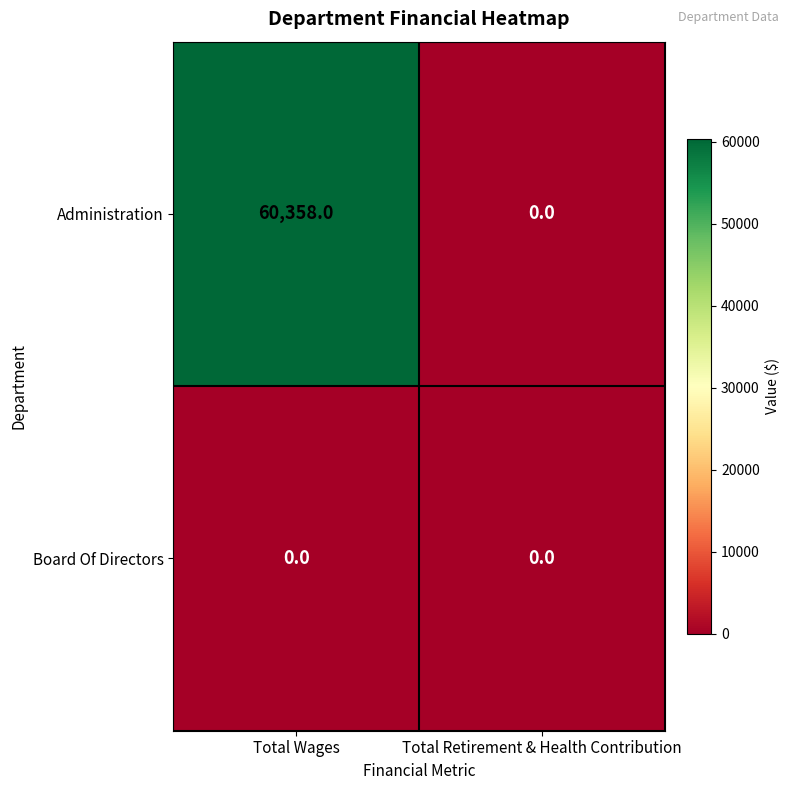

Reading left to right, extract all data points from this chart.

Administration: 60358	0
Board Of Directors: 0	0